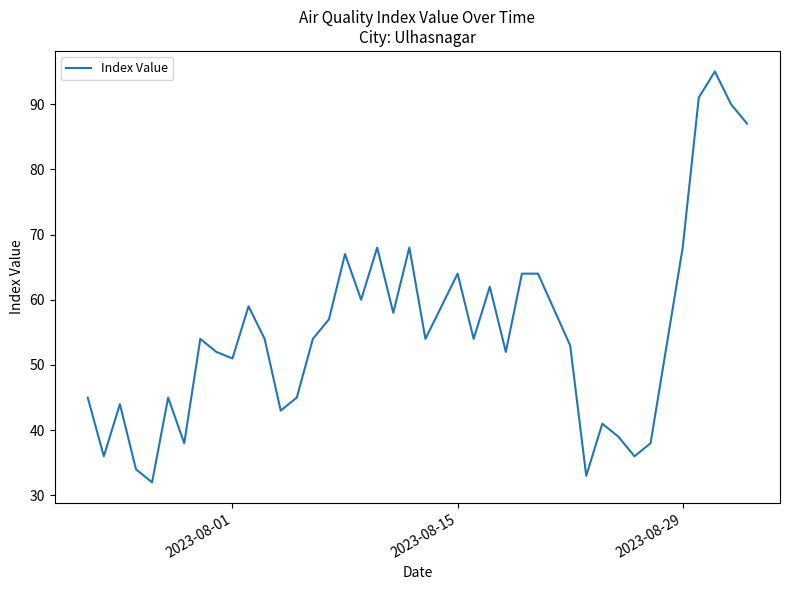

What is the maximum value shown in the chart?

95